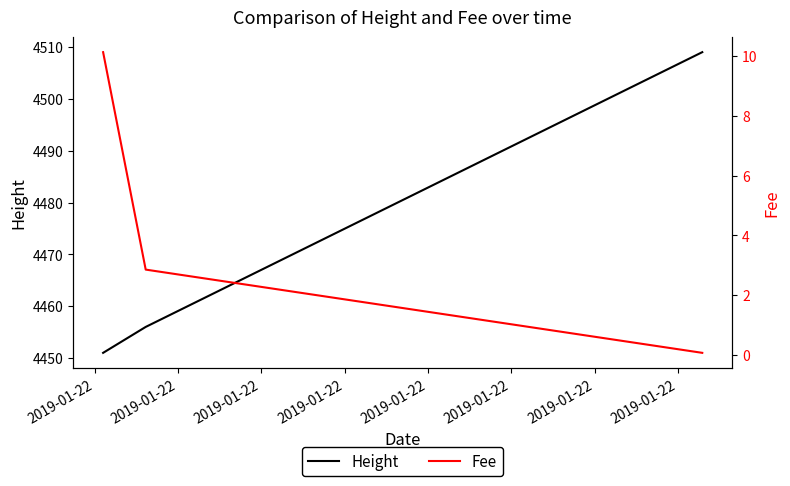

What is the total value across all series at 2019-01-22?

4461.1